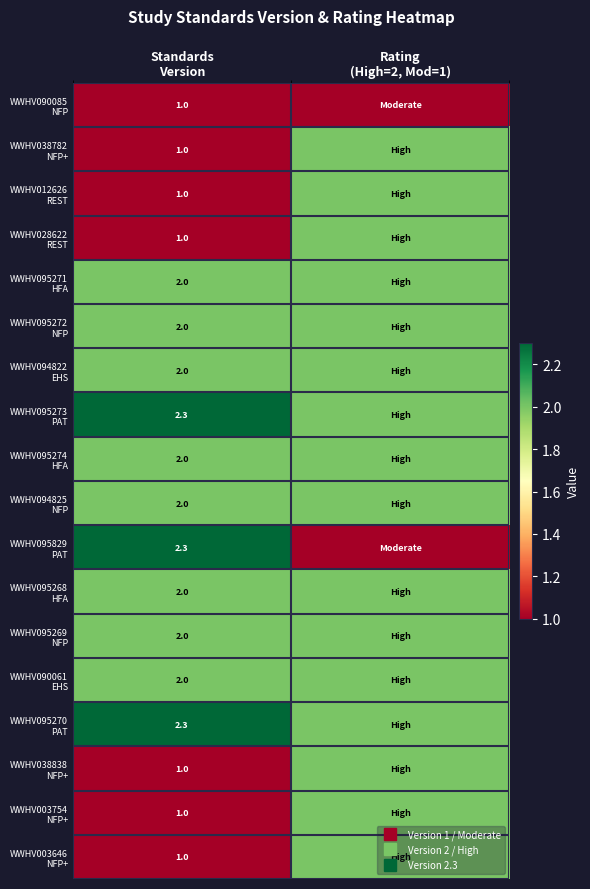

What is the average value of the WWHV094822 EHS series?

2.0